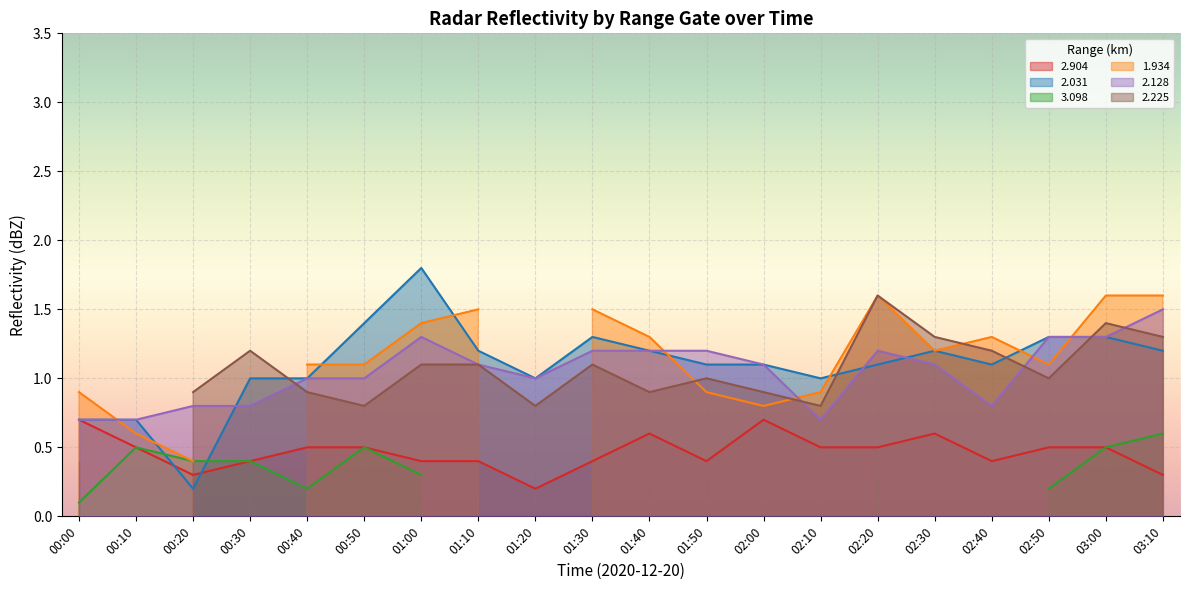

Is the value of 2.904 at 00:20 greater than the value of 2.031 at 00:10?

No